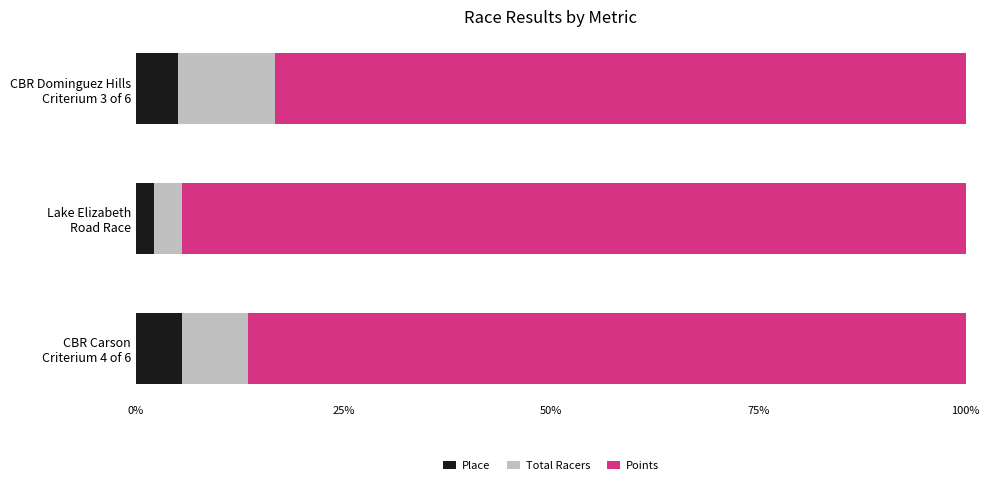

What is the average value of the Place series?

4.3